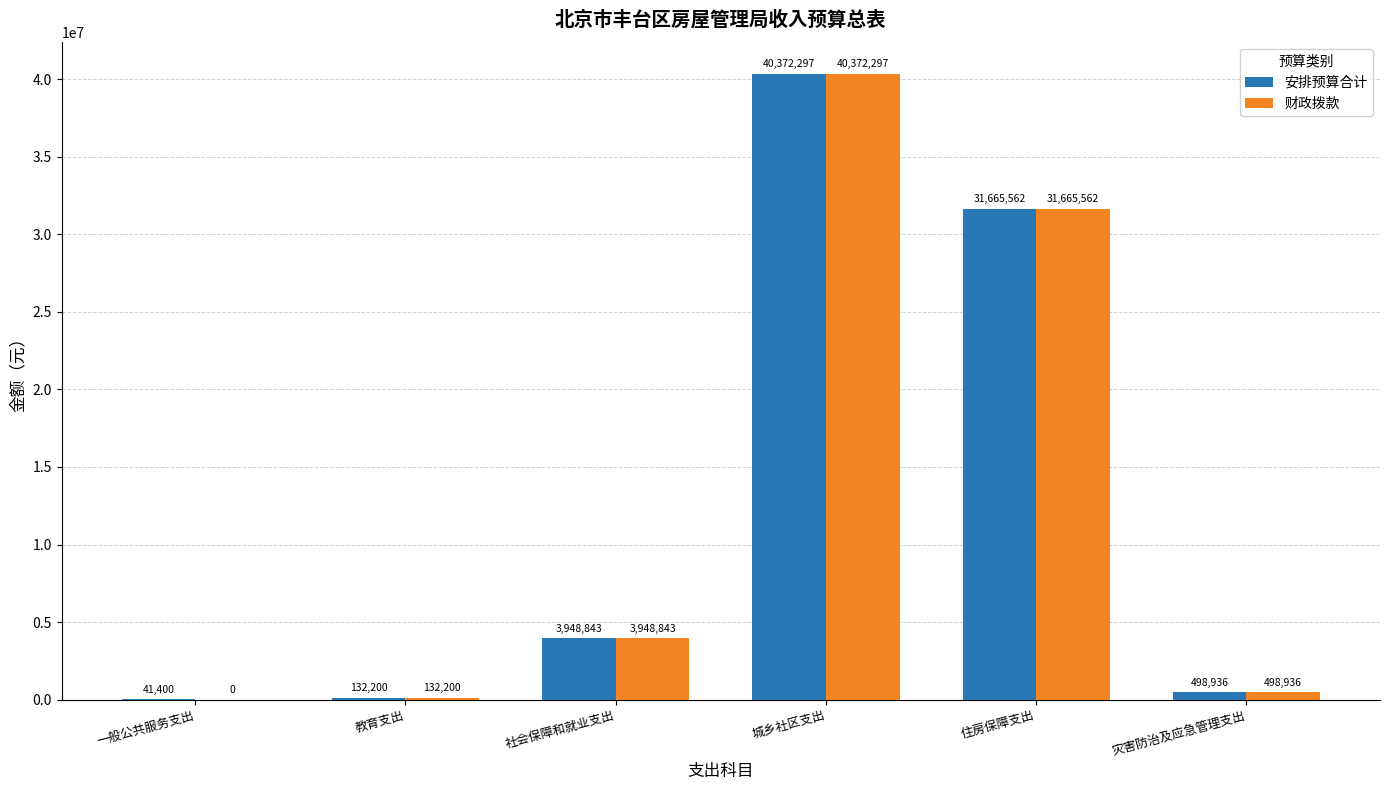

What is the difference between the 财政拨款 values at 住房保障支出 and 教育支出?

31533362.0